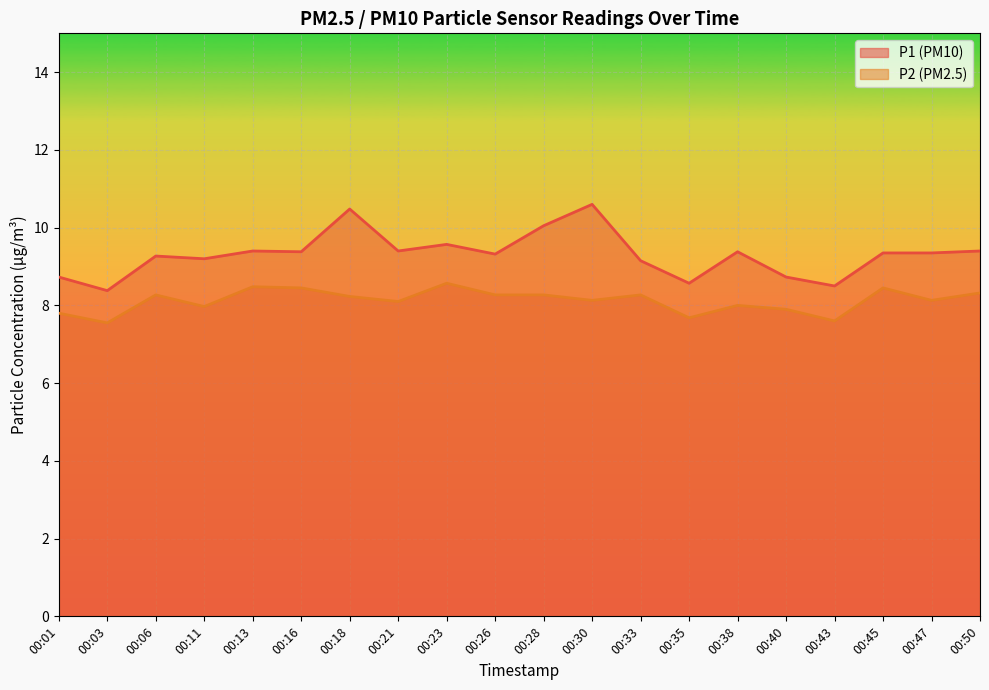

What is the difference between the highest and lowest values at 00:43?

0.9